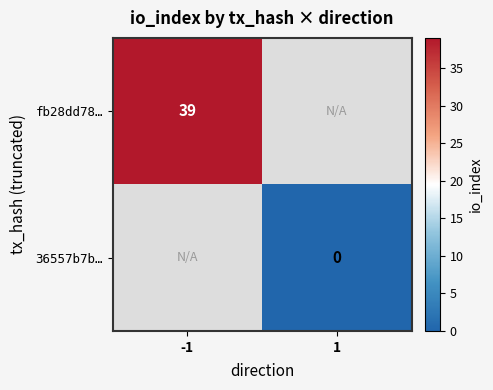

The value of fb28dd78… at -1 is 39. True or false?

True